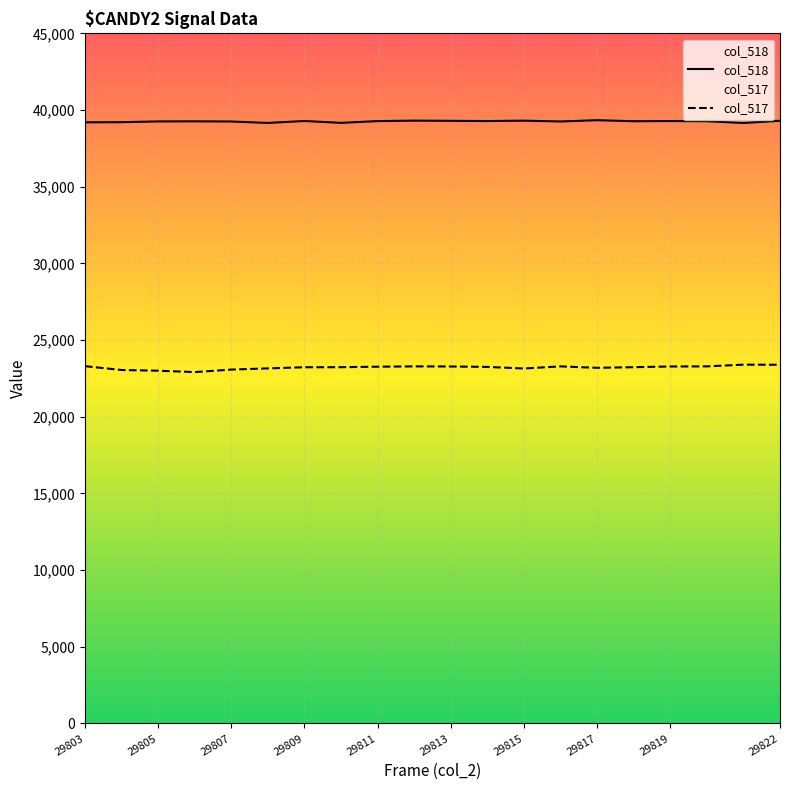

True or false: col_518 has a value of 21057 at 13.

False